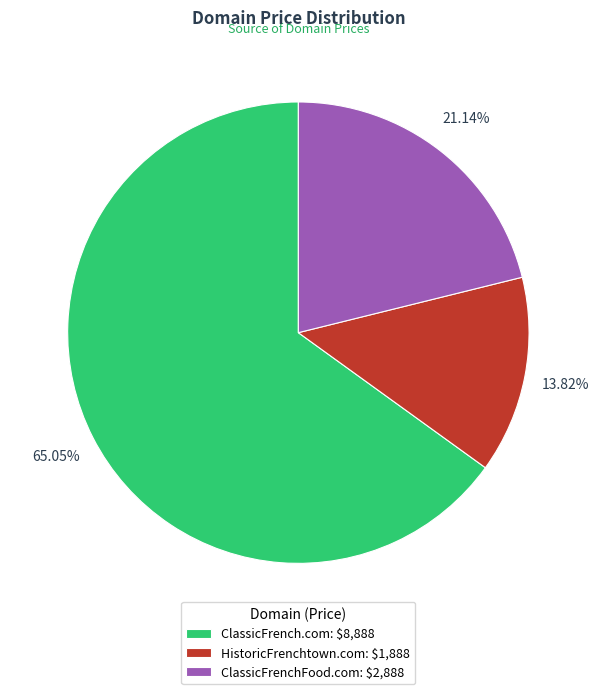

Rank the categories by value from highest to lowest.

ClassicFrench.com, ClassicFrenchFood.com, HistoricFrenchtown.com